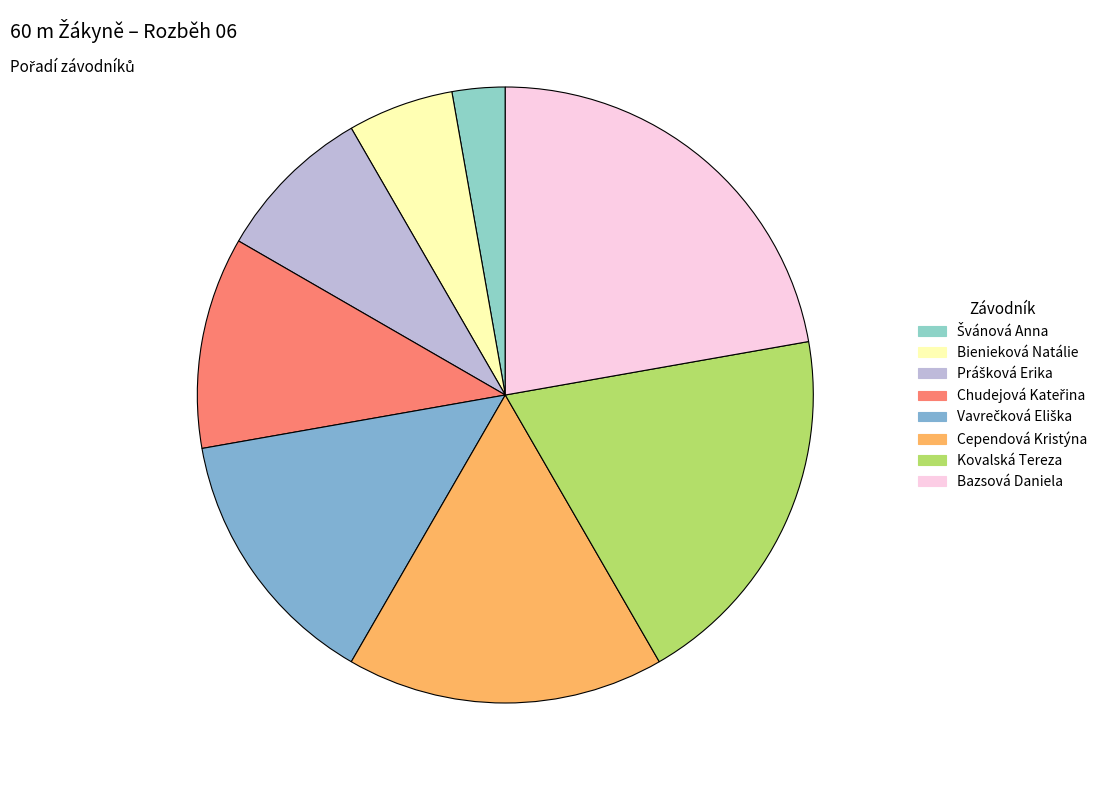

How many segments does this pie chart have?

8